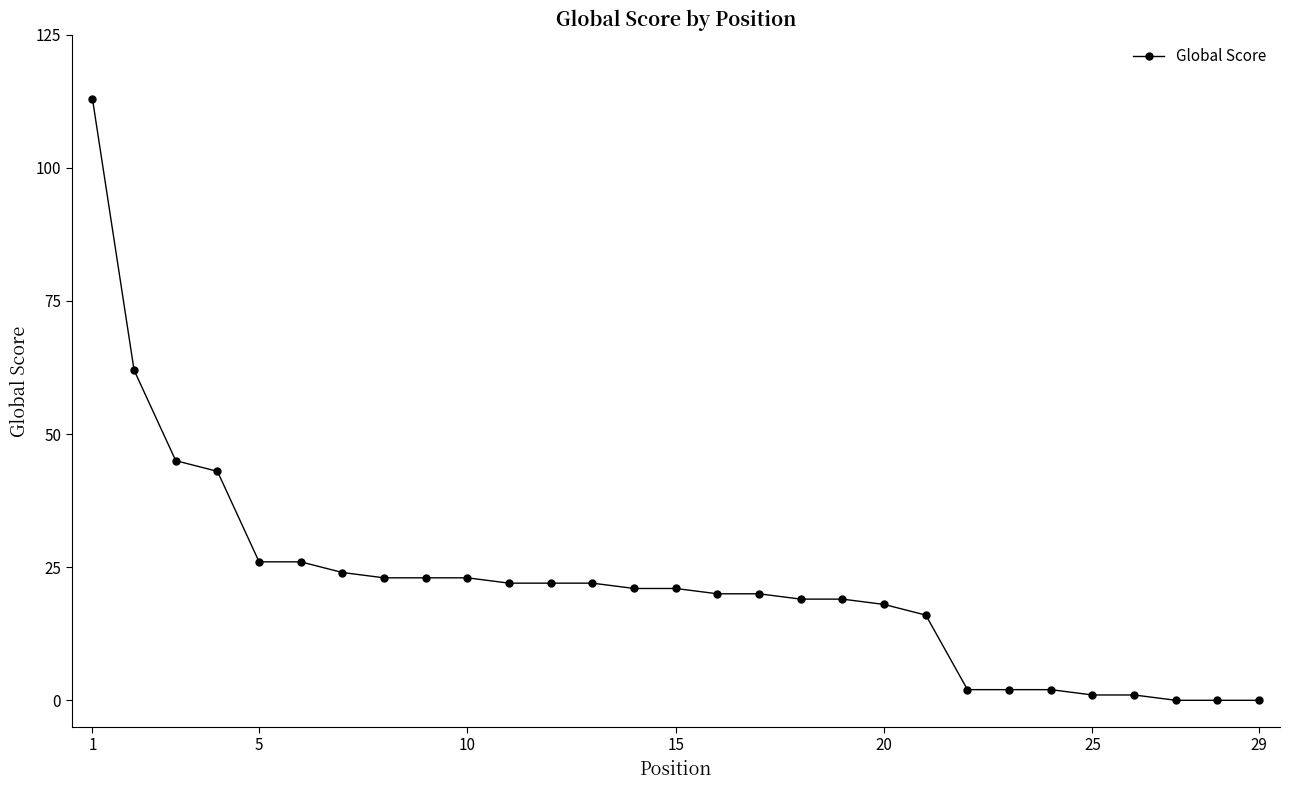

How many lines are shown in the chart?

1